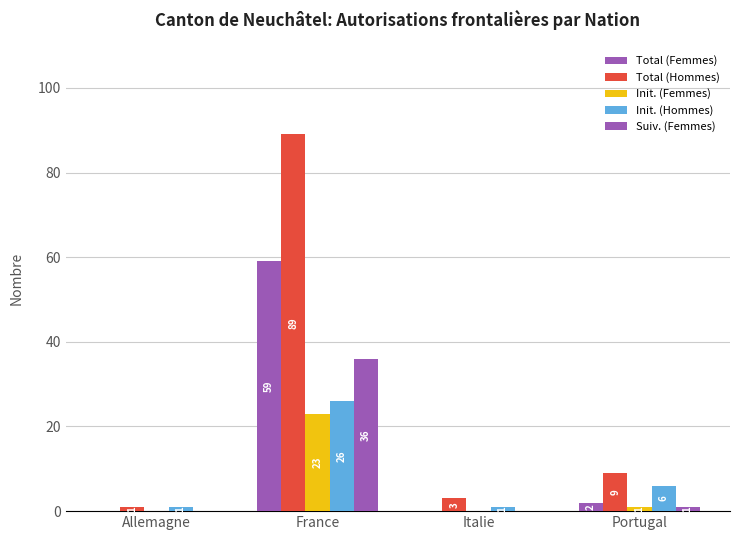

The Total (Femmes) series shows 2 at Portugal. True or false?

True